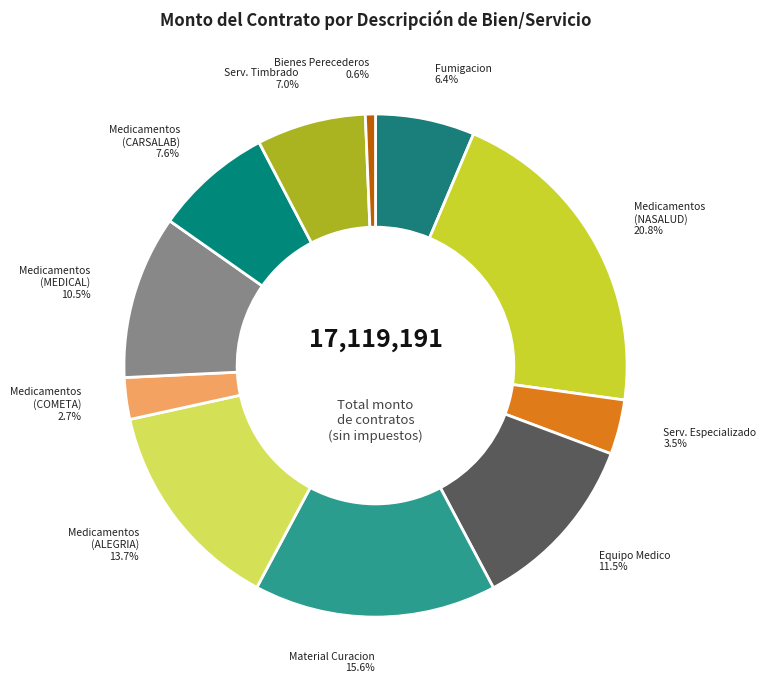

How many slices are in this pie chart?

11